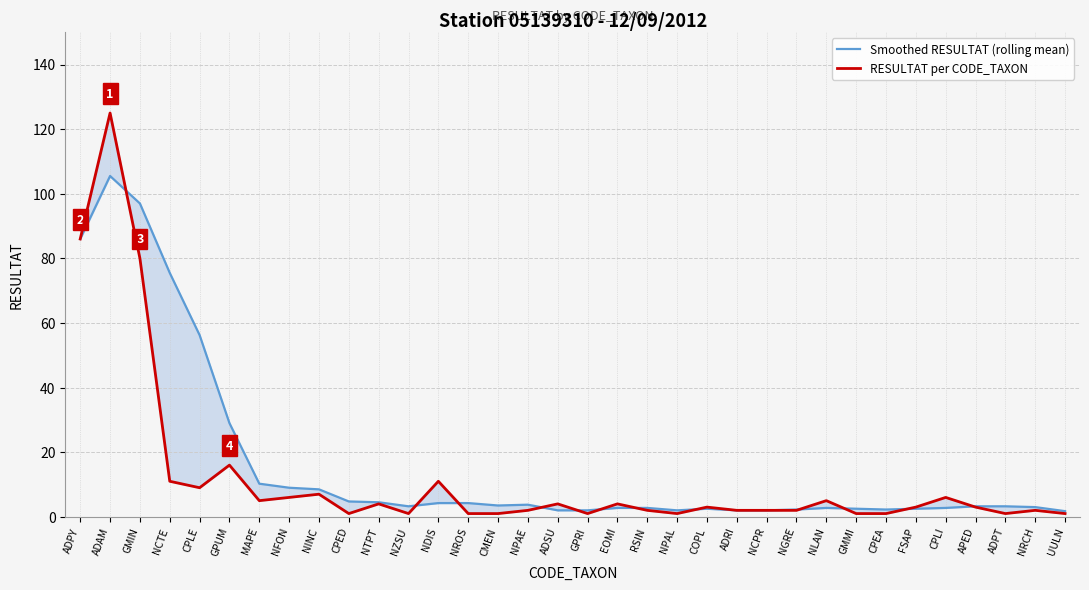

What is the total value across all series at RSIN?

4.8